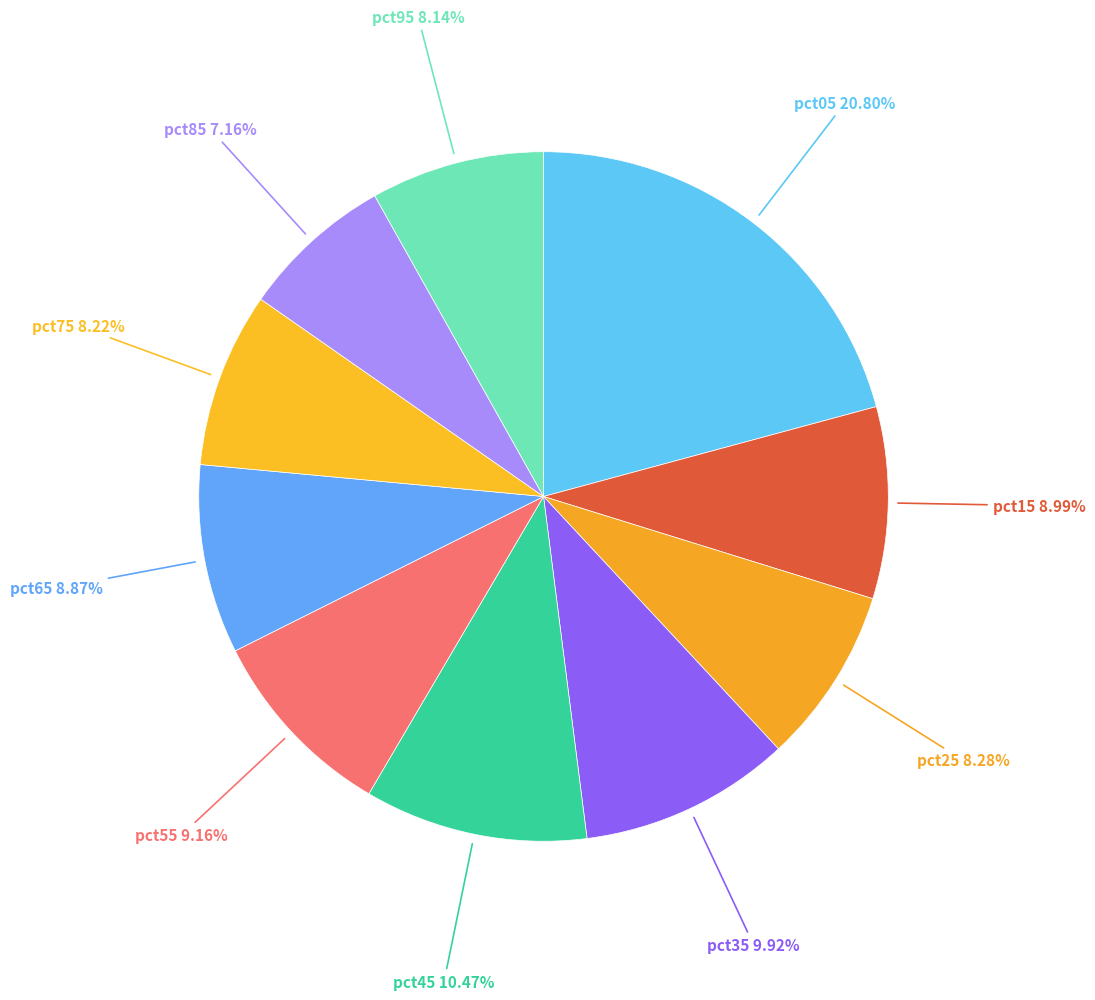

To the nearest percent, what is the difference between the largest and smallest slice percentages?

14%